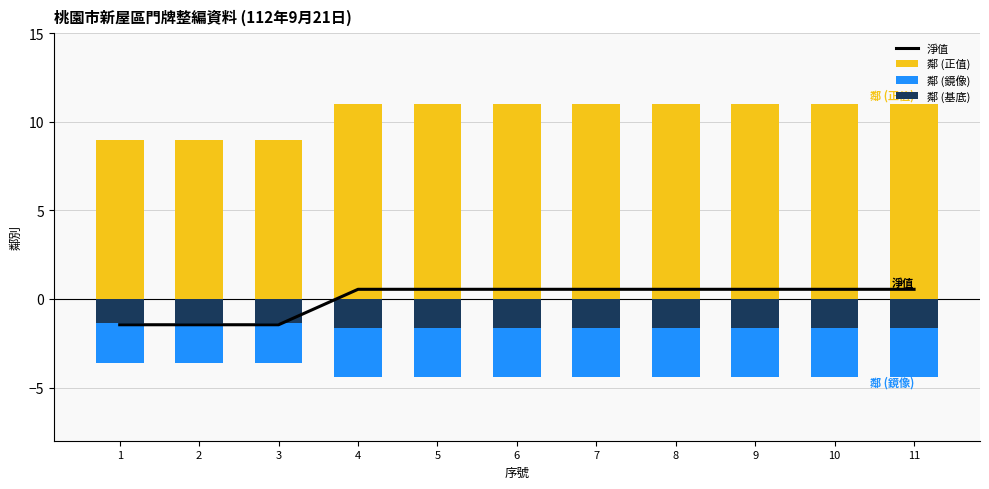

Reading left to right, list all the values displayed in this chart.

淨值: -1.5	-1.5	-1.5	0.5	0.5	0.5	0.5	0.5	0.5	0.5	0.5
鄰 (正值): 9.0	9.0	9.0	11.0	11.0	11.0	11.0	11.0	11.0	11.0	11.0
鄰 (鏡像): -3.6	-3.6	-3.6	-4.4	-4.4	-4.4	-4.4	-4.4	-4.4	-4.4	-4.4
鄰 (基底): -1.3	-1.3	-1.3	-1.6	-1.6	-1.6	-1.6	-1.6	-1.6	-1.6	-1.6